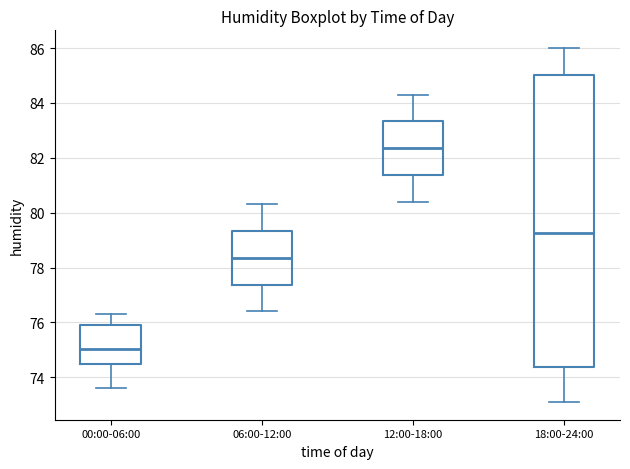

Reading left to right, transcribe this box plot: for each box, give where its median line is, the range the box spans, and where its two whiskers end, as read against the y-axis. The values are not printed on the chart, so give them approximately, as read against the axis.

00:00-06:00: median 75.0, box 74.4 to 76.0, whiskers 73.6 to 76.4
06:00-12:00: median 78.4, box 77.4 to 79.4, whiskers 76.4 to 80.4
12:00-18:00: median 82.4, box 81.4 to 83.4, whiskers 80.4 to 84.4
18:00-24:00: median 79.2, box 74.4 to 85.0, whiskers 73.2 to 86.0